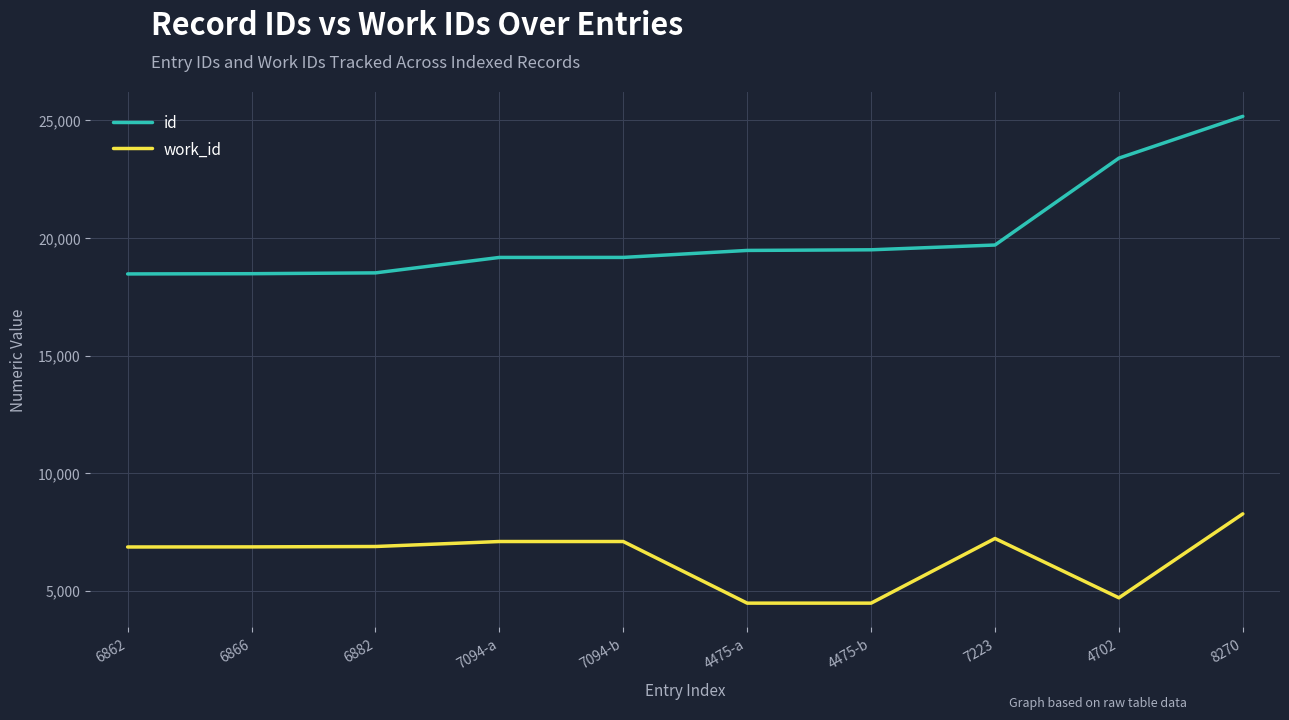

True or false: id and work_id cross at least once.

False